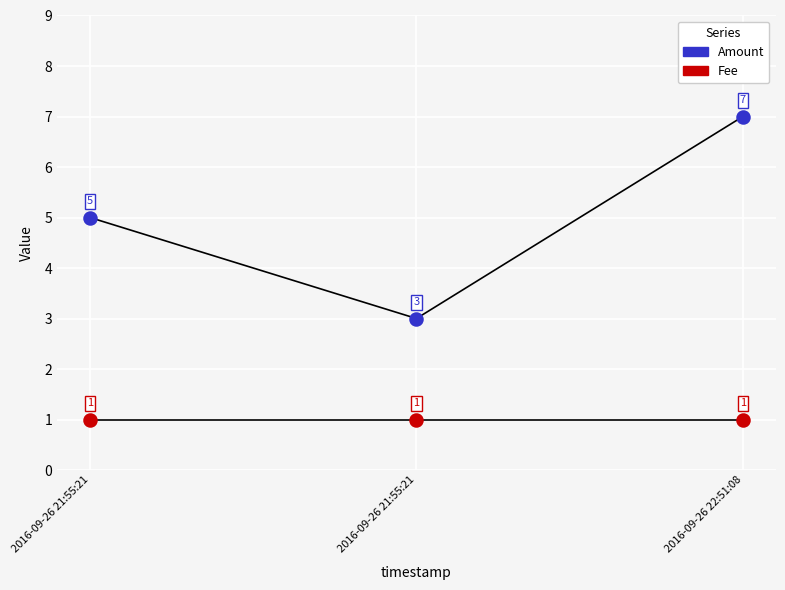

What are all the series names shown in the legend?

Amount, Fee